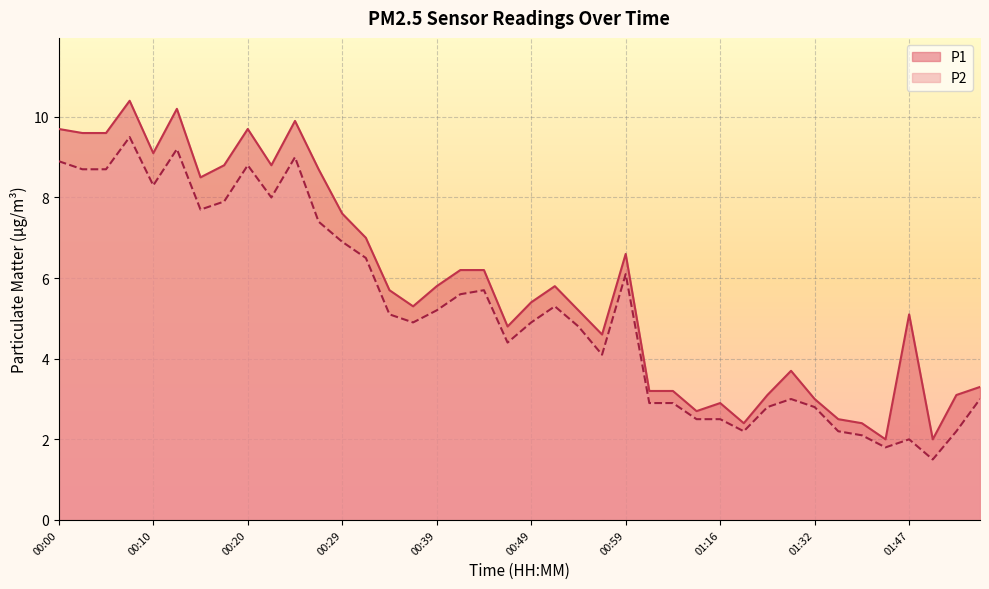

Reading left to right, list all the values displayed in this chart.

P1: 00:00=9.7	00:02=9.6	00:05=9.6	00:07=10.4	00:10=9.1	00:12=10.2	00:15=8.5	00:17=8.8	00:20=9.7	00:22=8.8	00:24=9.9	00:27=8.7	00:29=7.6	00:32=7.0	00:34=5.7	00:37=5.3	00:39=5.8	00:42=6.2	00:44=6.2	00:47=4.8	00:49=5.4	00:52=5.8	00:54=5.2	00:57=4.6	00:59=6.6	01:04=3.2	01:08=3.2	01:12=2.7	01:16=2.9	01:20=2.4	01:24=3.1	01:28=3.7	01:32=3.0	01:35=2.5	01:39=2.4	01:43=2.0	01:47=5.1	01:51=2.0	01:54=3.1	01:58=3.3
P2: 00:00=8.9	00:02=8.7	00:05=8.7	00:07=9.5	00:10=8.3	00:12=9.2	00:15=7.7	00:17=7.9	00:20=8.8	00:22=8.0	00:24=9.0	00:27=7.4	00:29=6.9	00:32=6.5	00:34=5.1	00:37=4.9	00:39=5.2	00:42=5.6	00:44=5.7	00:47=4.4	00:49=4.9	00:52=5.3	00:54=4.8	00:57=4.1	00:59=6.1	01:04=2.9	01:08=2.9	01:12=2.5	01:16=2.5	01:20=2.2	01:24=2.8	01:28=3.0	01:32=2.8	01:35=2.2	01:39=2.1	01:43=1.8	01:47=2.0	01:51=1.5	01:54=2.2	01:58=3.0